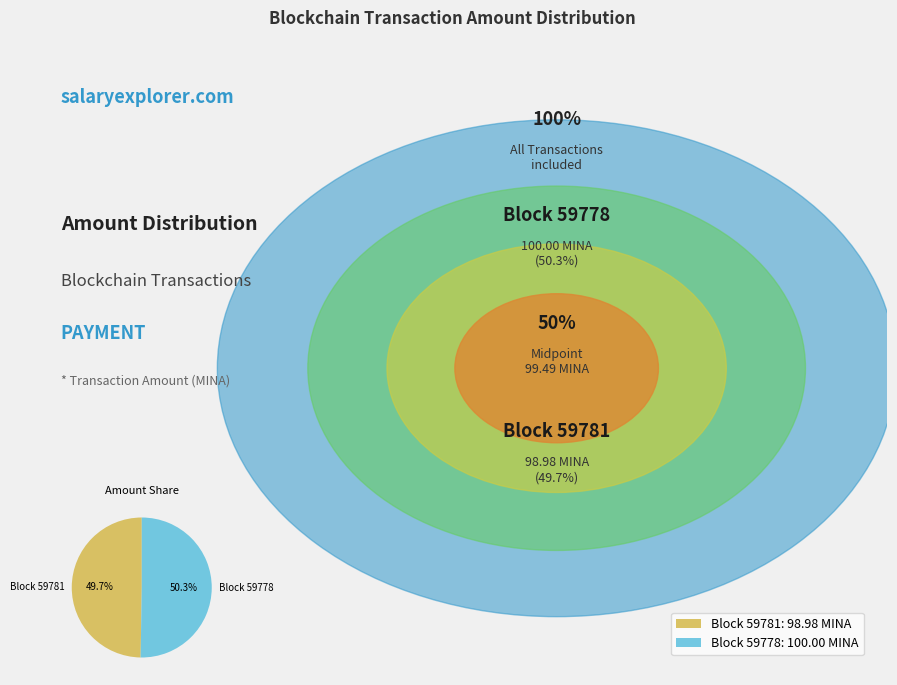

How much of the chart is everything except Block 59781?

50.3%